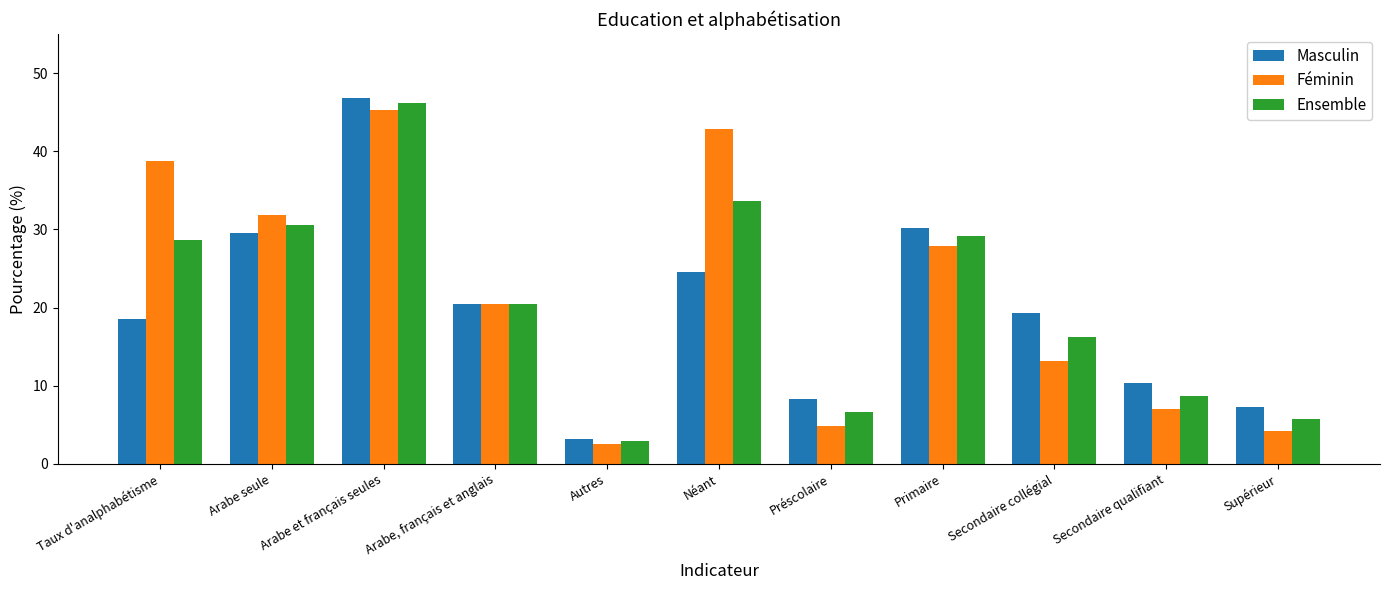

At which category is the sum across all series the highest?

Arabe et français seules